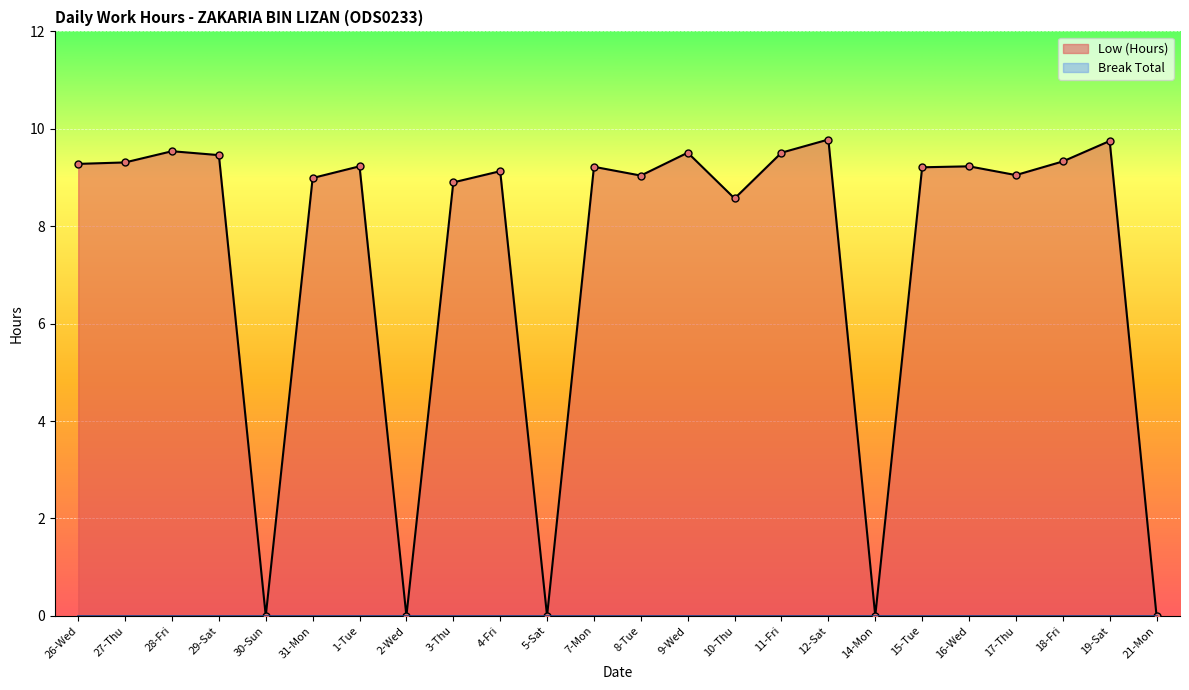

Which has a higher value, 29-Sat or 14-Mon?

29-Sat